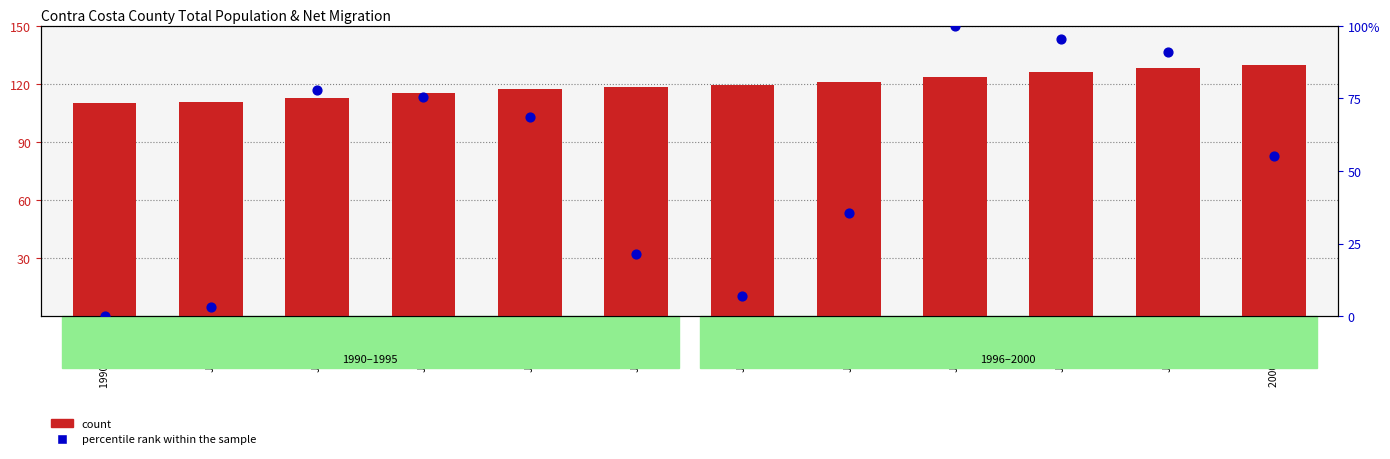

Which series has the largest total across all categories?

count